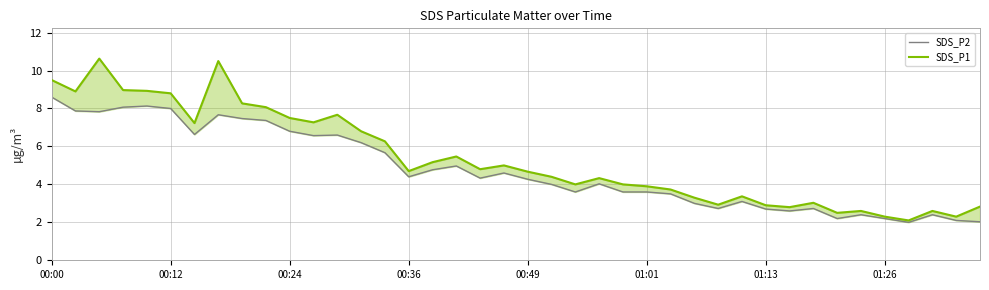

Between 8 and 34, which series saw the biggest shift?

SDS_P1